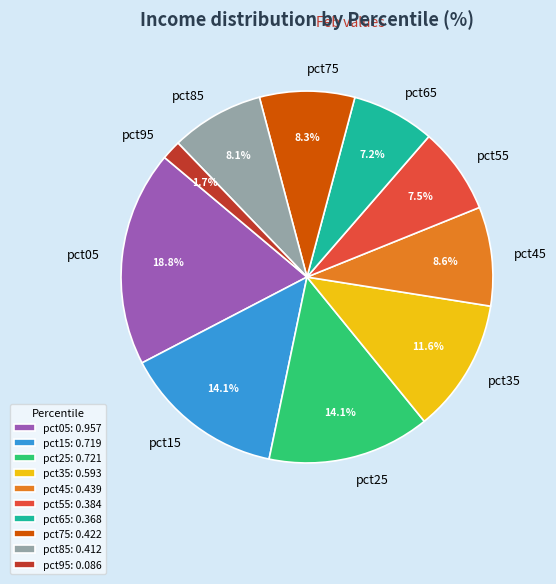

What is the smallest slice in the pie chart?

pct95